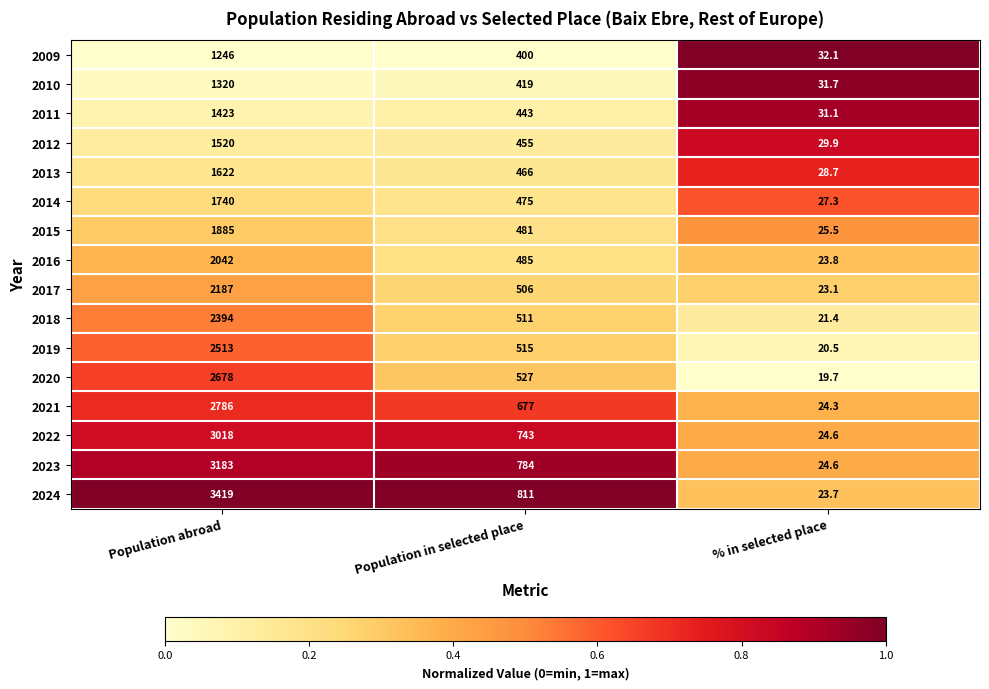

What is the difference between the 2019 values at % in selected place and Population in selected place?

494.5